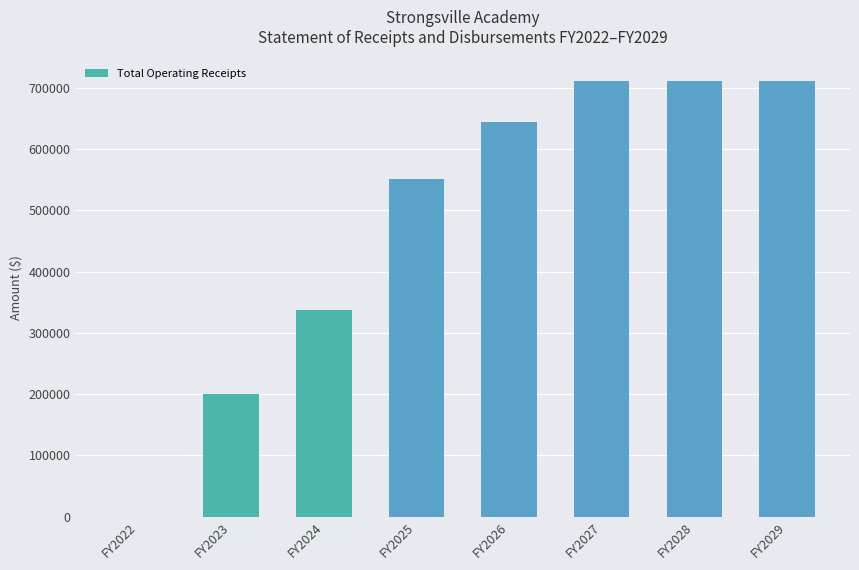

Is it true that the value at FY2028 is 711020.7?

True